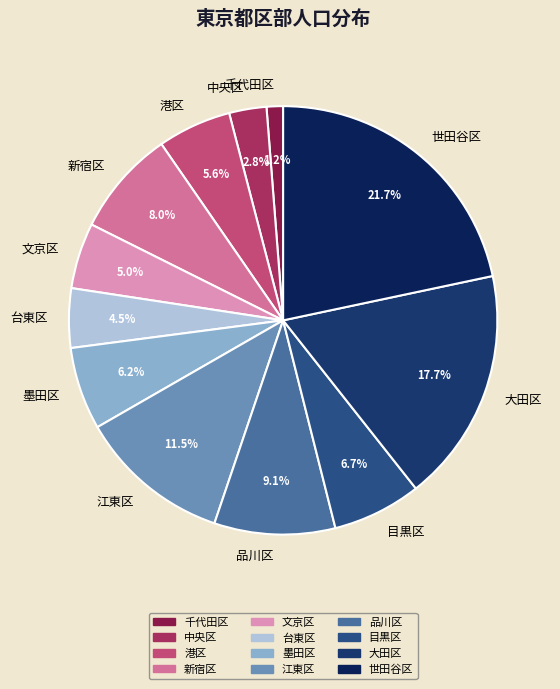

Which category has the smallest portion of the pie?

千代田区